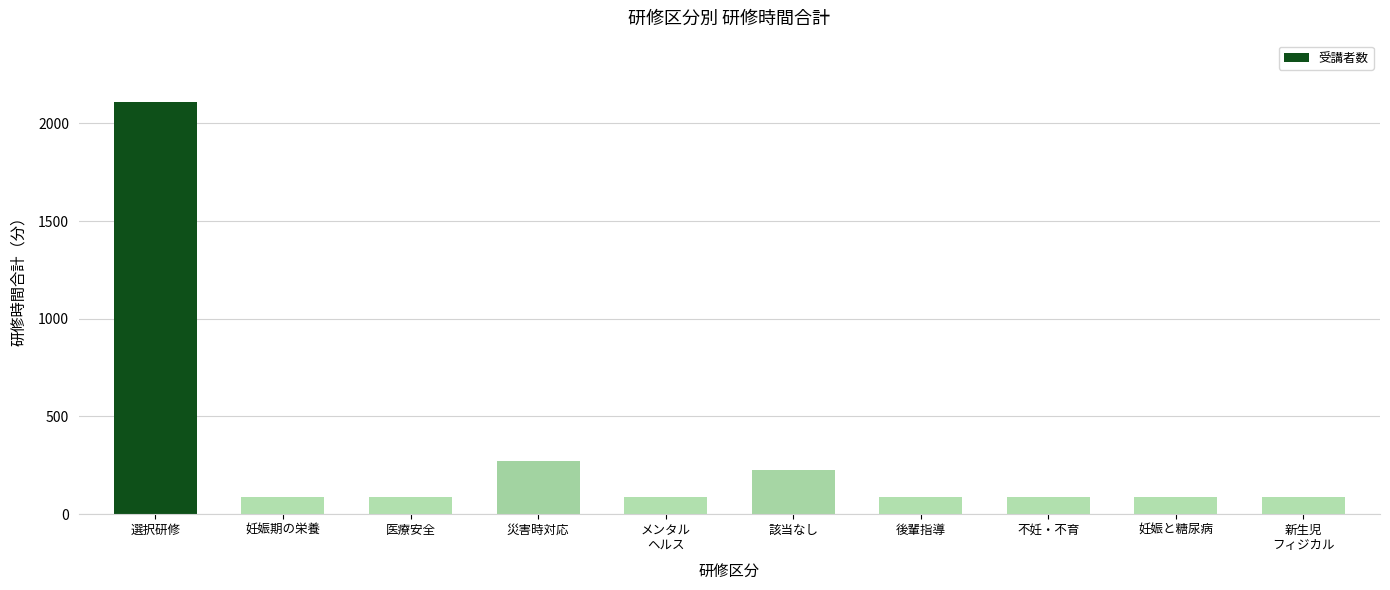

What is the maximum value shown in the chart?

2107